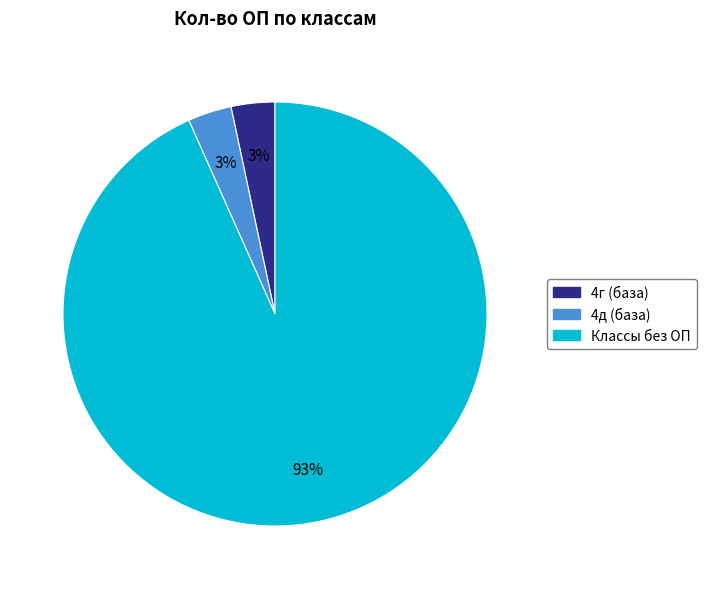

To the nearest percent, what is the average slice percentage?

33%